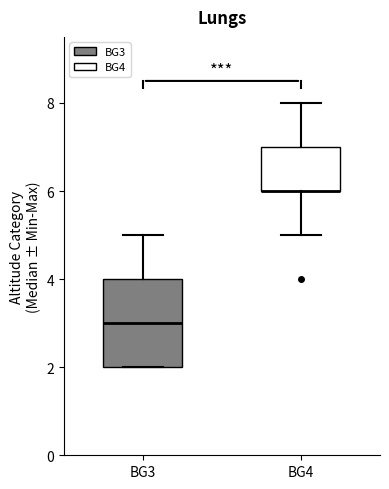

Comparing the boxes themselves (not the whiskers), which one is the tallest?

BG3